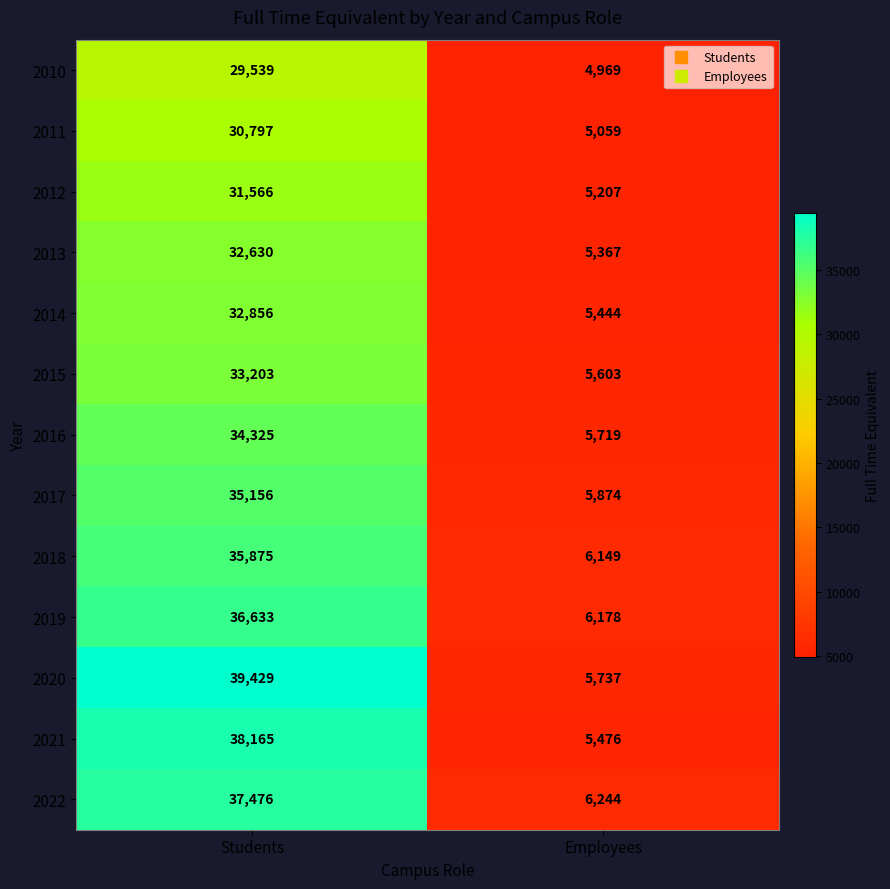

What is the spread (max minus min) of values at Employees?

1275